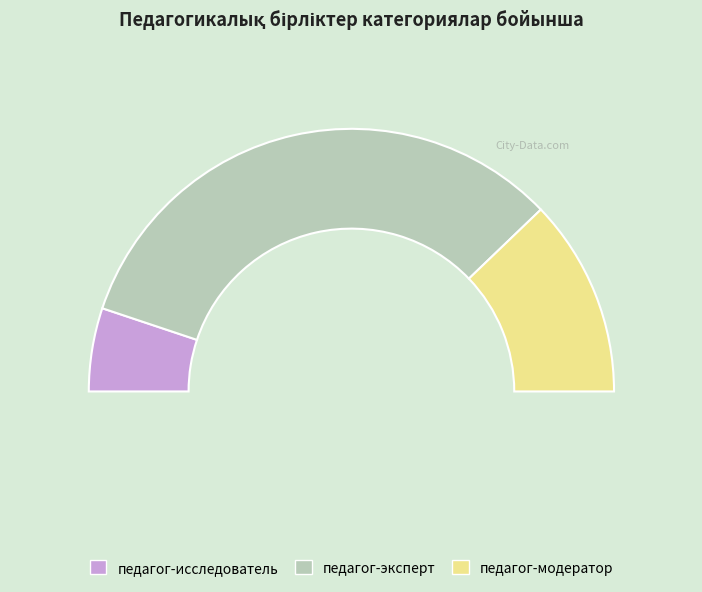

The педагог-исследователь slice represents 23% of the pie. True or false?

False